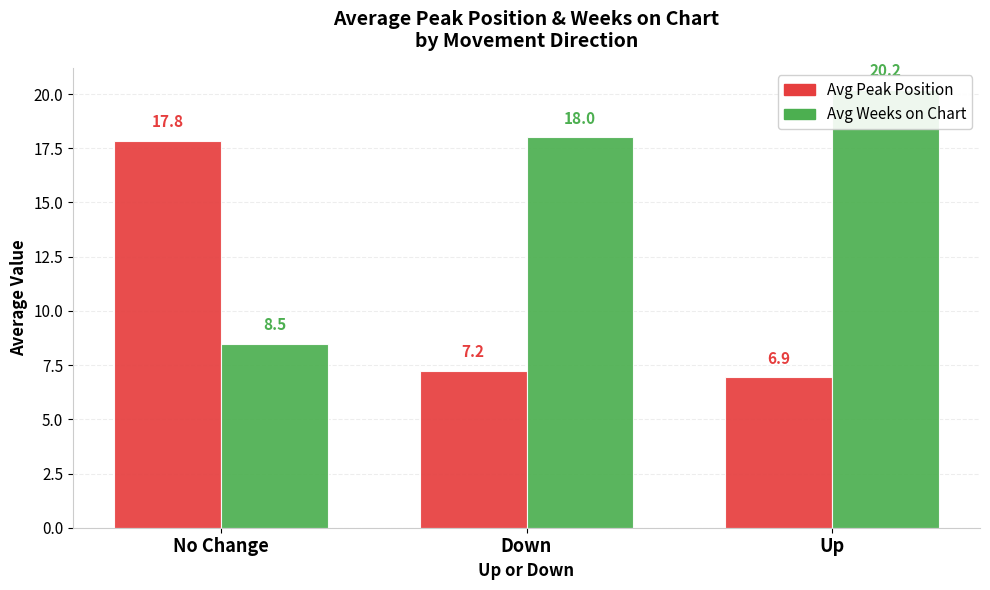

How many bars are there in total?

6